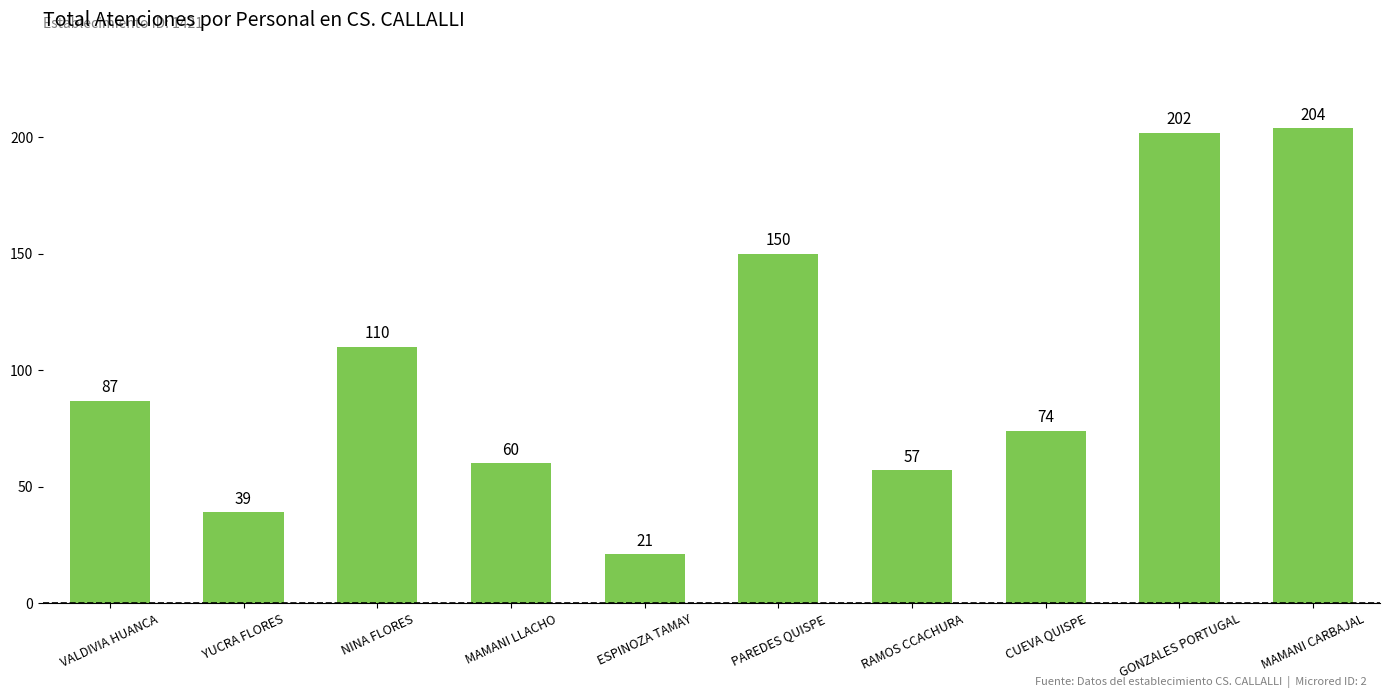

The chart shows a value of 35 at NINA FLORES. True or false?

False